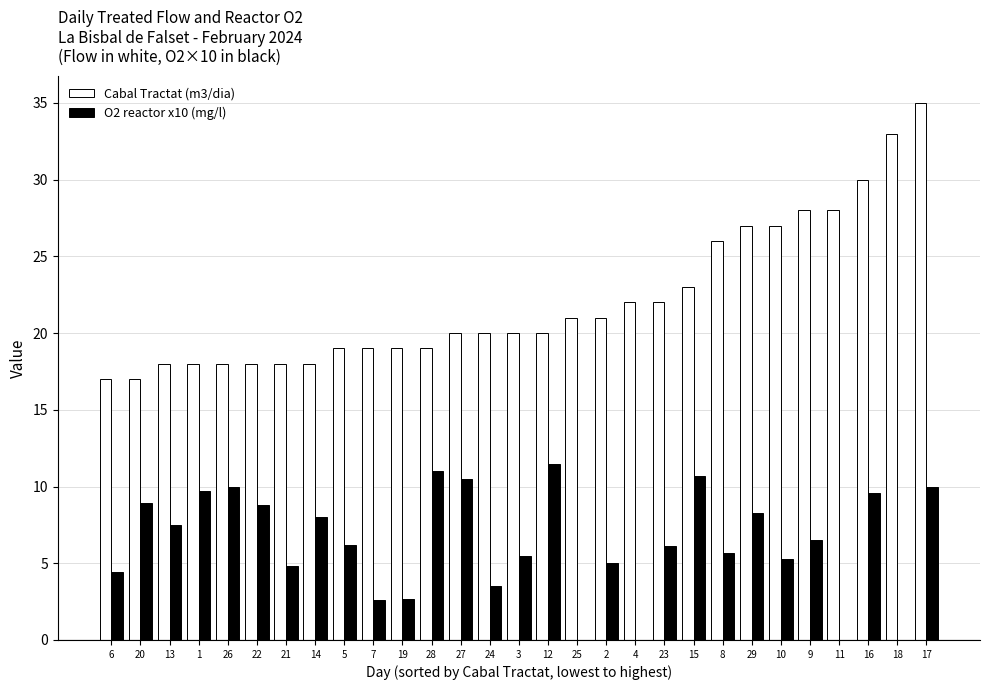

What is the sum of the Cabal Tractat (m3/dia) values at 29 and 12?

47.0